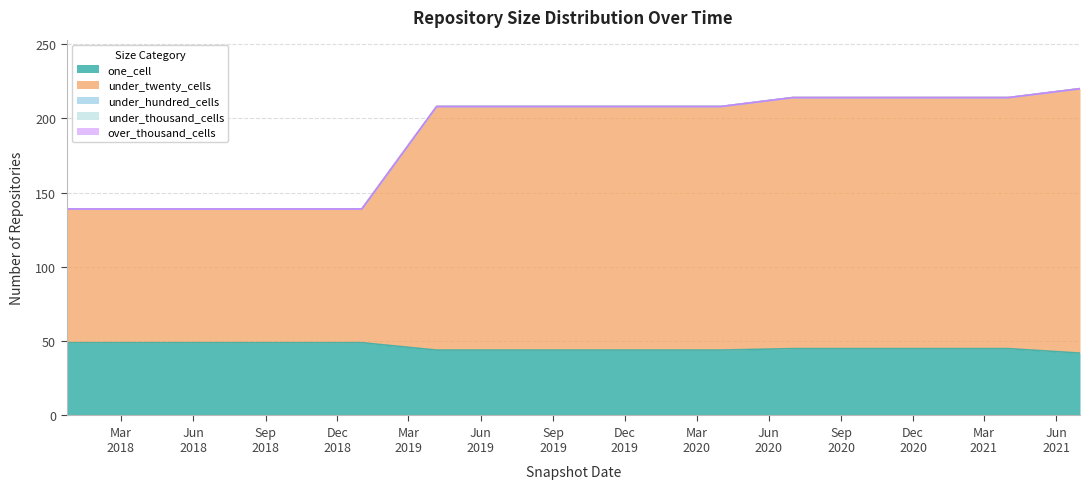

How many data points in one_cell are above 45?

5